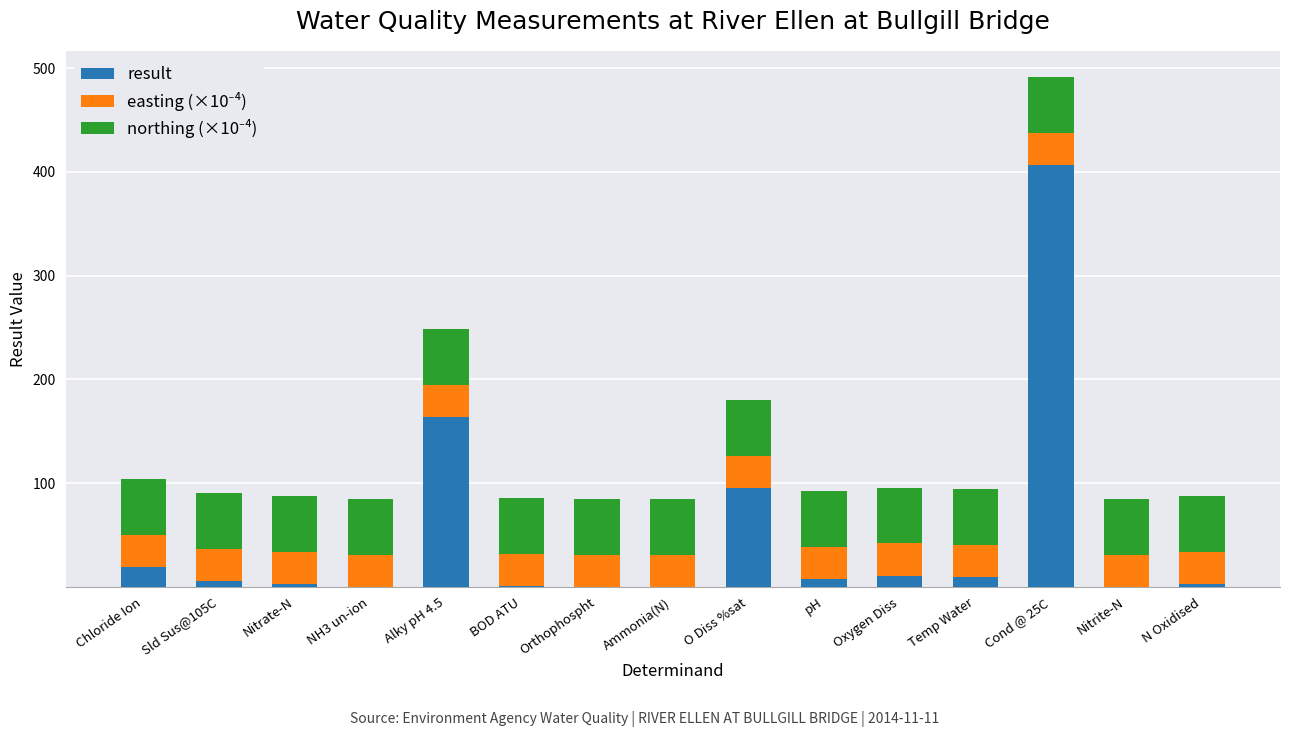

The result series shows 5.4 at Sld Sus@105C. True or false?

True